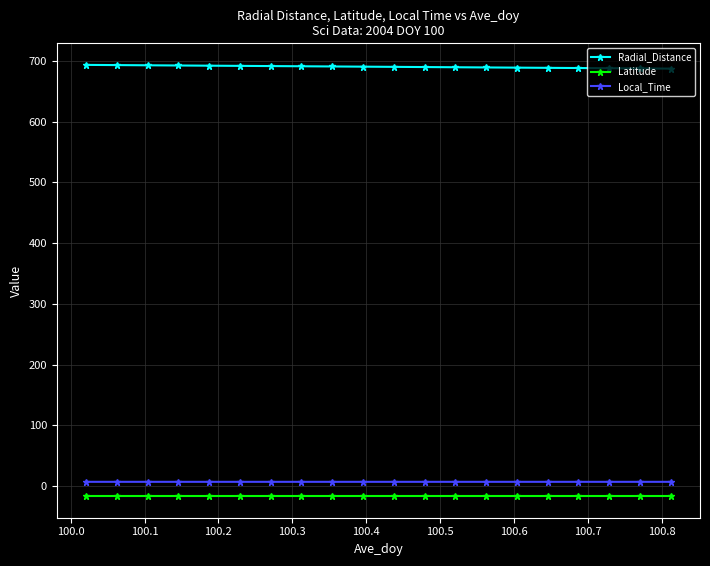

Which series has the largest total across all categories?

Radial_Distance